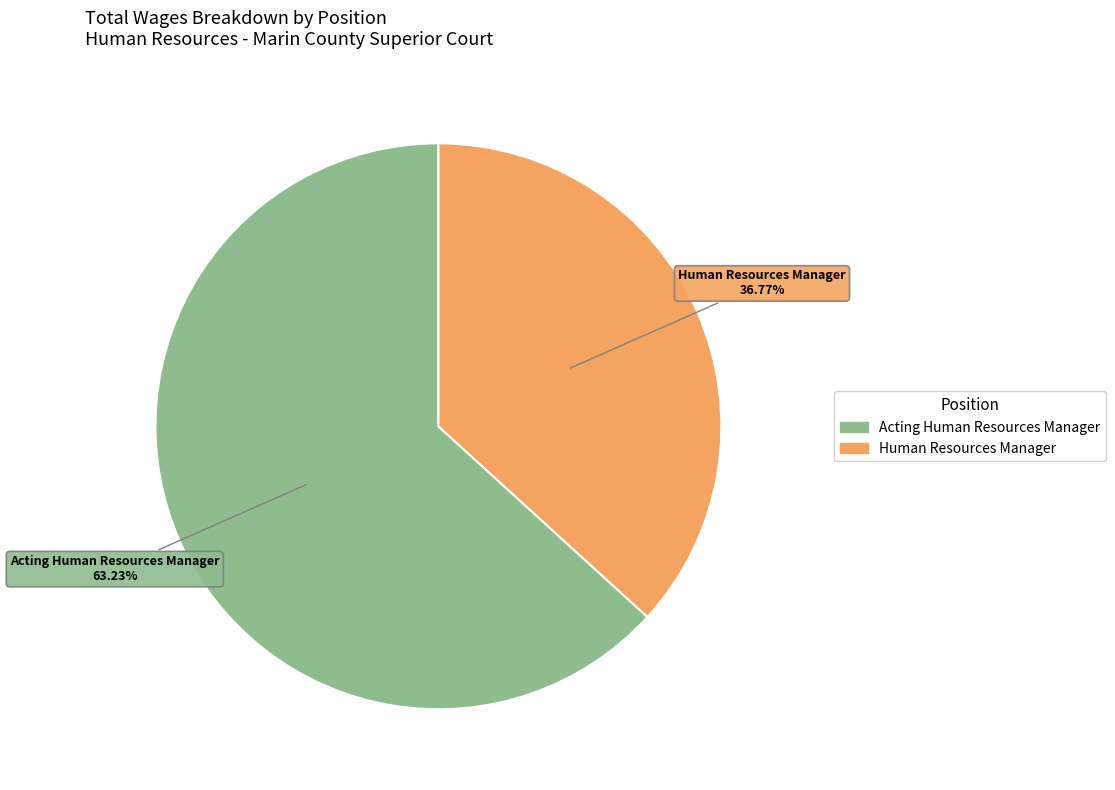

Which category has the biggest portion of the pie?

Acting Human Resources Manager